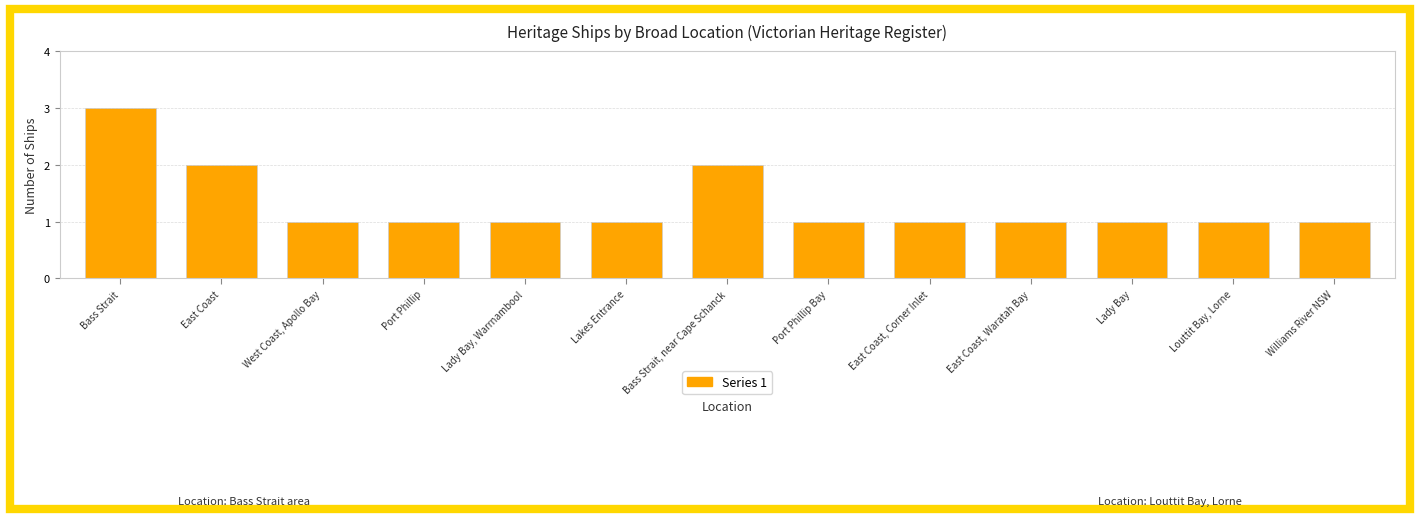

Is it true that the value at Port Phillip is 0?

False